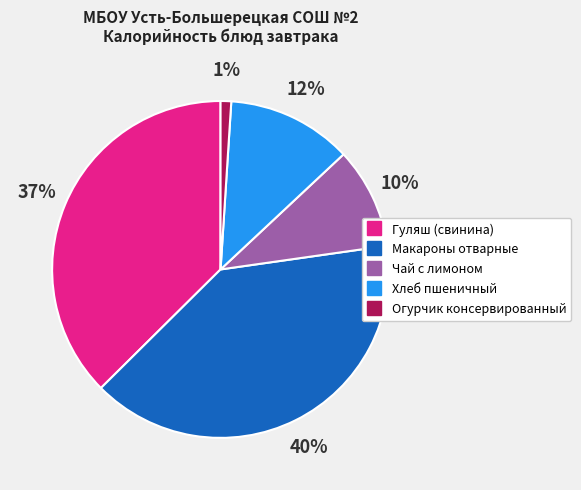

Is Макароны отварные the majority of the pie?

No